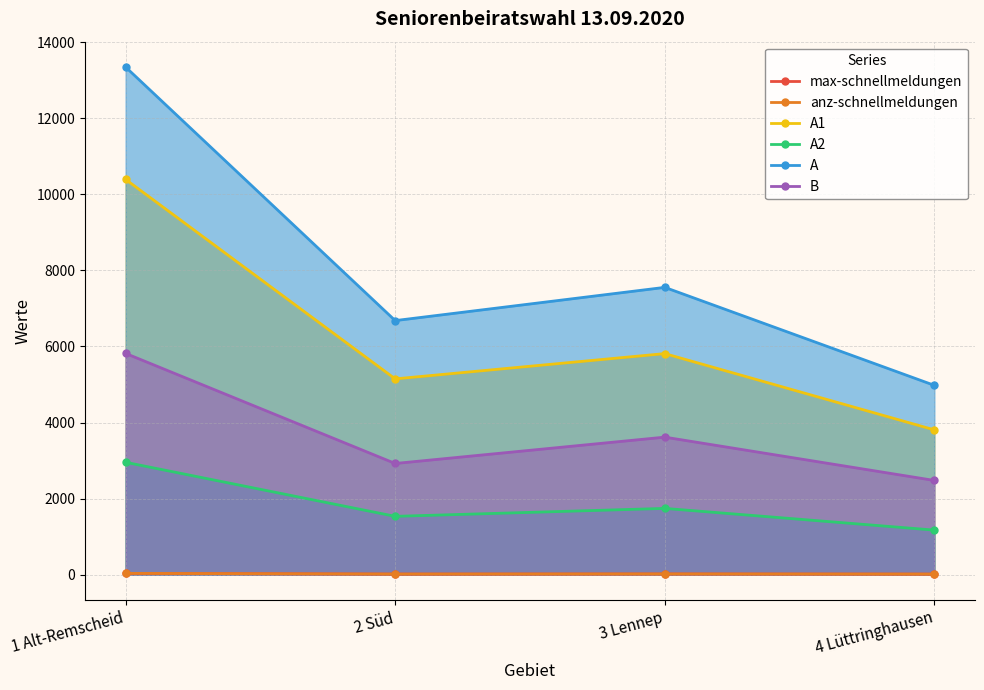

Which has a higher value, 3 Lennep or 2 Süd?

3 Lennep